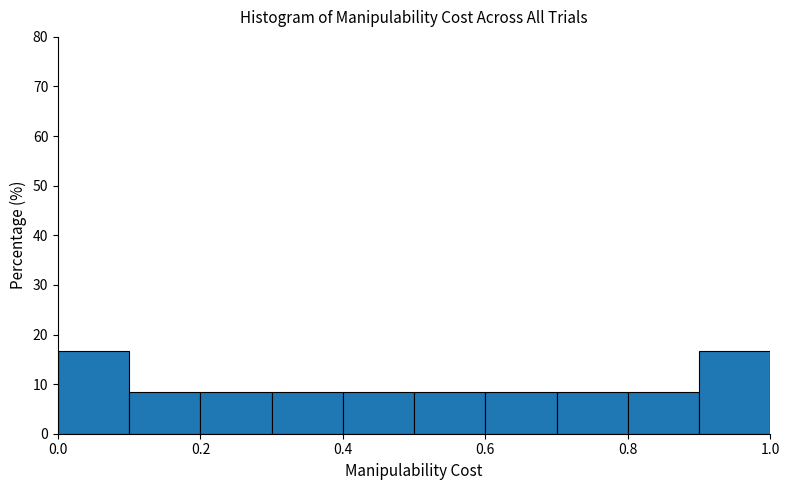

Reading left to right, transcribe this chart: for each bar, give the range it covers on the x-axis and its height. The values are not printed on the chart, so give them approximately, as read against the axis.

0.0 to 0.1: 17
0.1 to 0.2: 8
0.2 to 0.3: 8
0.3 to 0.4: 8
0.4 to 0.5: 8
0.5 to 0.6: 8
0.6 to 0.7: 8
0.7 to 0.8: 8
0.8 to 0.9: 8
0.9 to 1.0: 17